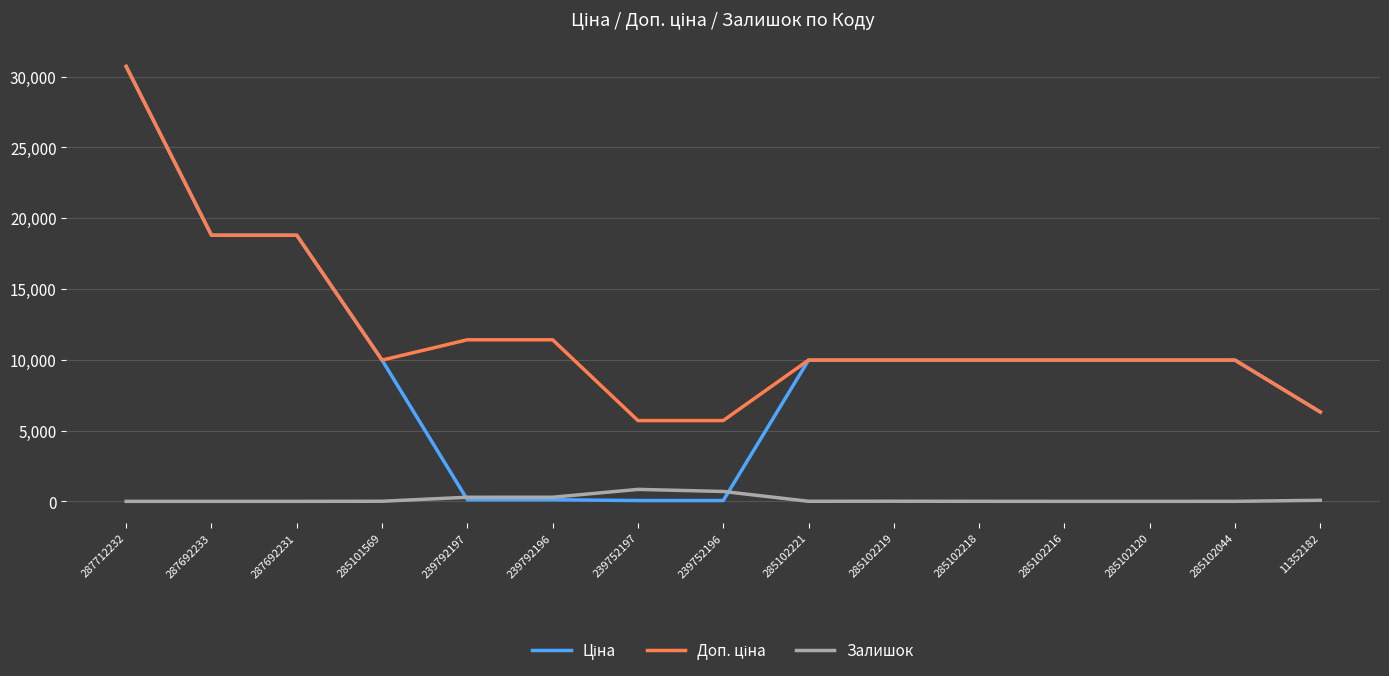

What is the highest value of the Залишок series?

845.0